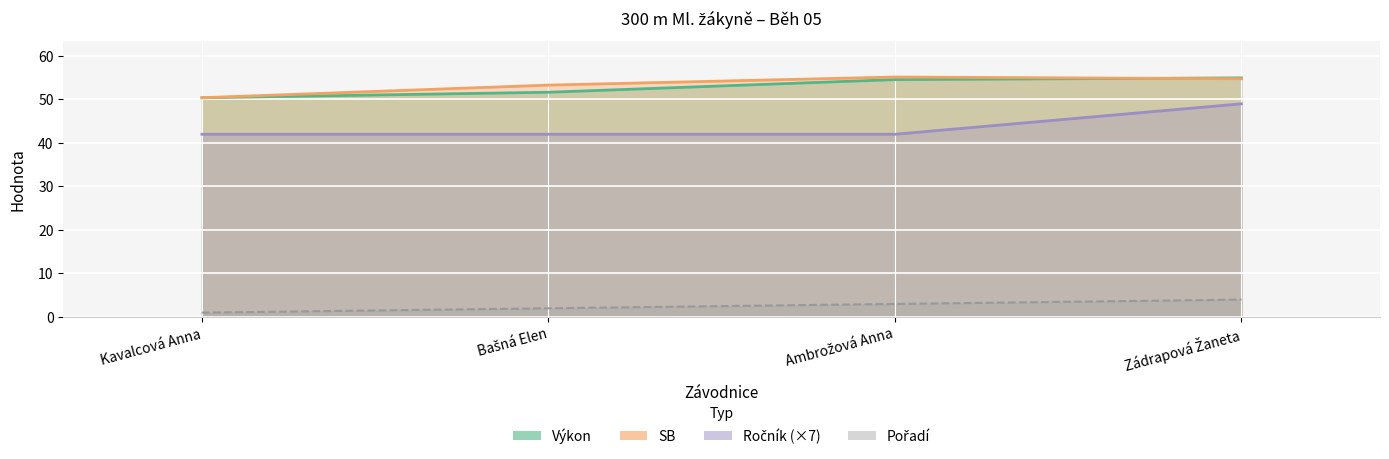

Reading left to right, what are all the values shown in this chart?

Pořadí: Kavalcová Anna=1.0	Bašná Elen=2.0	Ambrožová Anna=3.0	Zádrapová Žaneta=4.0
Výkon: Kavalcová Anna=50.4	Bašná Elen=51.7	Ambrožová Anna=54.6	Zádrapová Žaneta=55.0
Ročník: Kavalcová Anna=42.0	Bašná Elen=42.0	Ambrožová Anna=42.0	Zádrapová Žaneta=49.0
SB: Kavalcová Anna=50.4	Bašná Elen=53.3	Ambrožová Anna=55.2	Zádrapová Žaneta=54.8